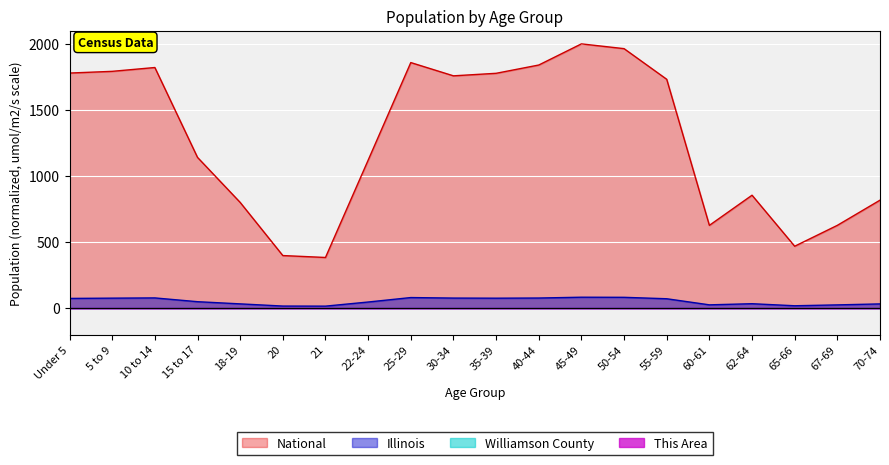

Which series has the largest total across all categories?

National